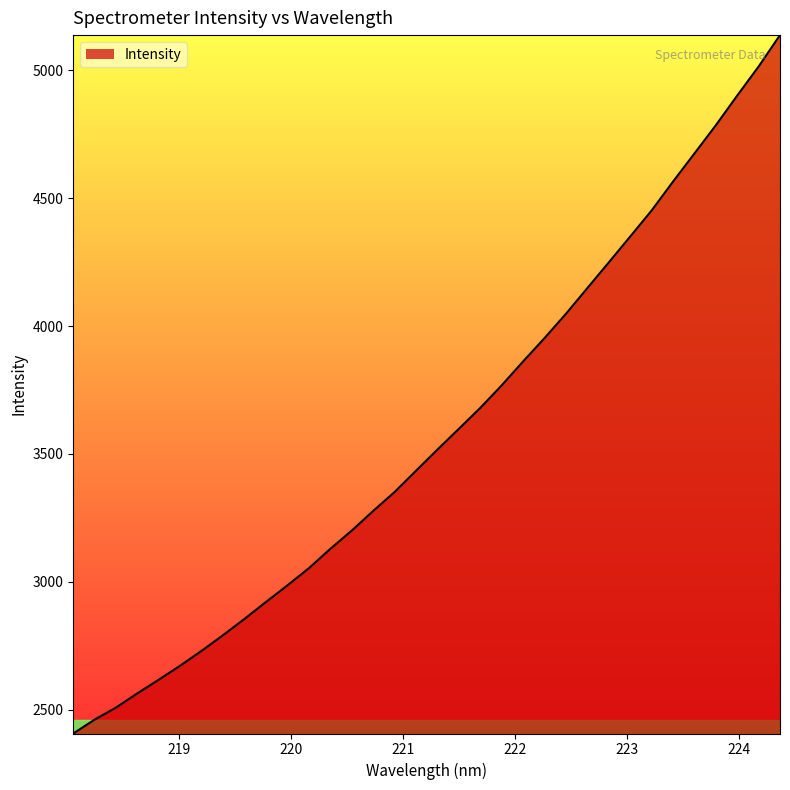

What is the difference between the maximum and minimum values?

2730.2